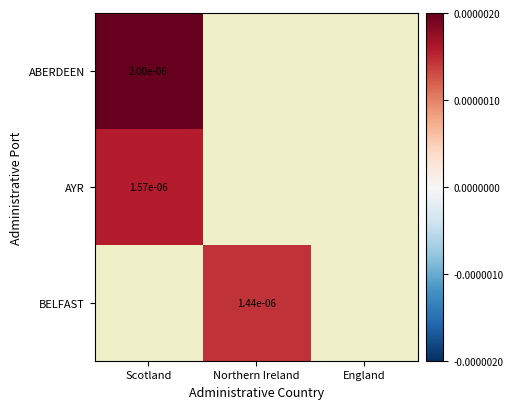

At which category does the chart reach its minimum across all series?

Northern Ireland